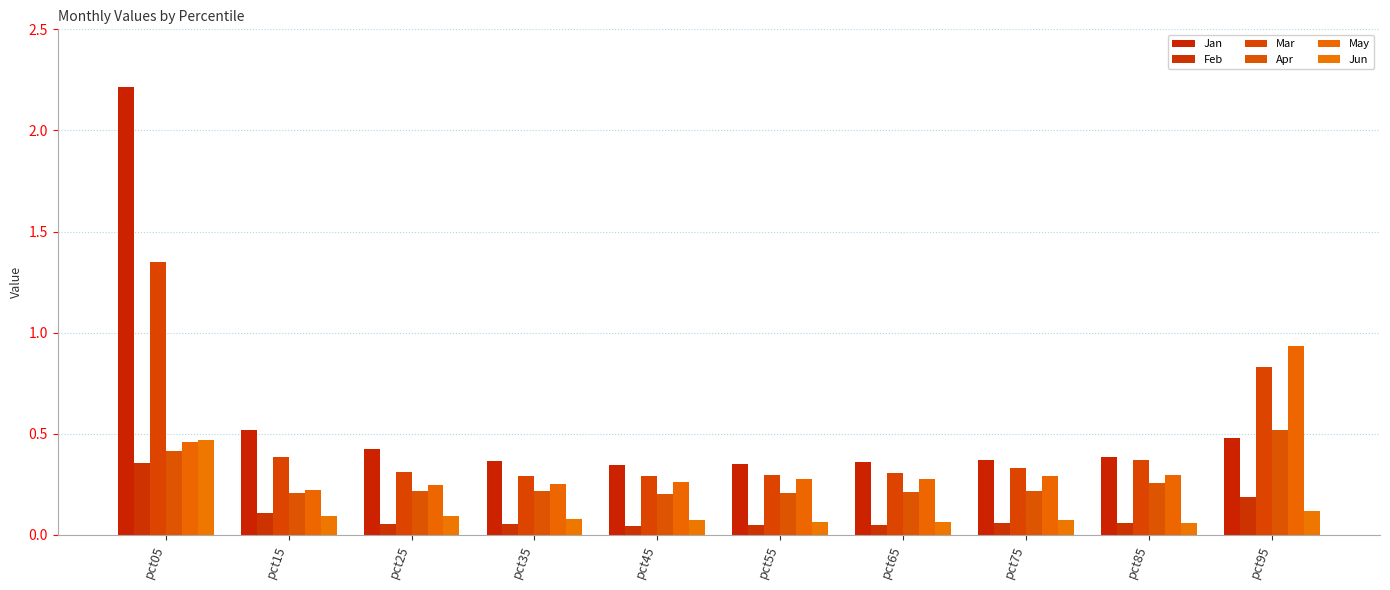

Is the value of May at pct15 greater than the value of Mar at pct75?

No